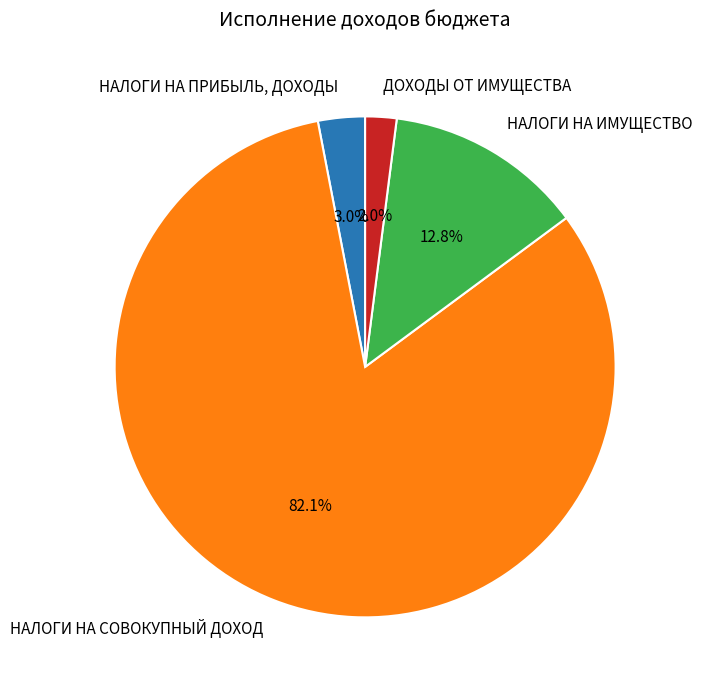

Combined, do НАЛОГИ НА ИМУЩЕСТВО and ДОХОДЫ ОТ ИМУЩЕСТВА account for over 50%?

No